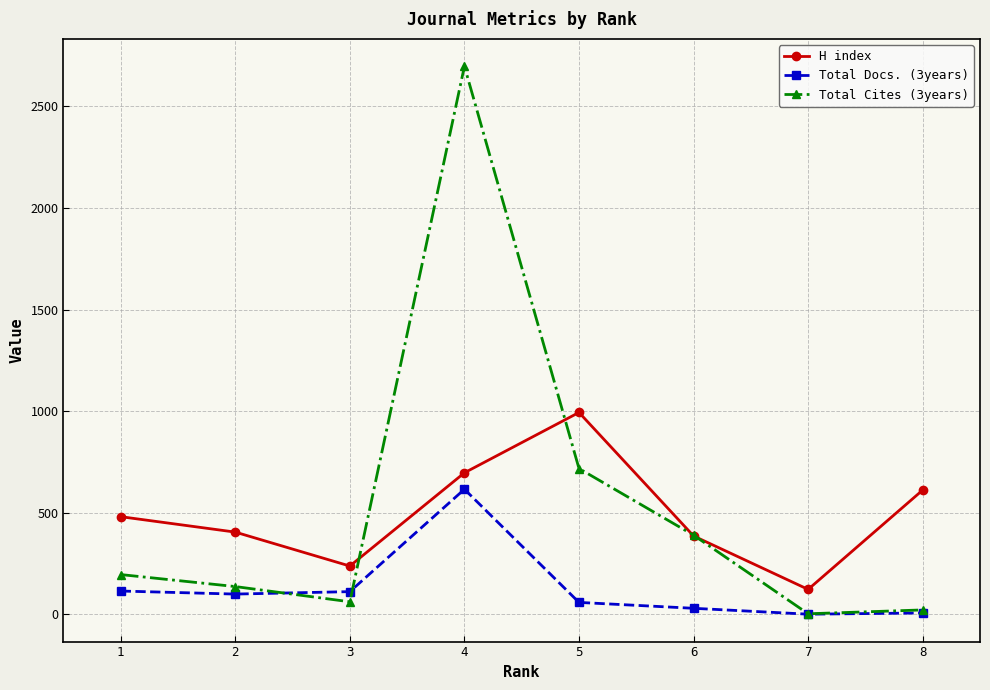

True or false: Total Docs. (3years) and H index intersect in this chart.

False